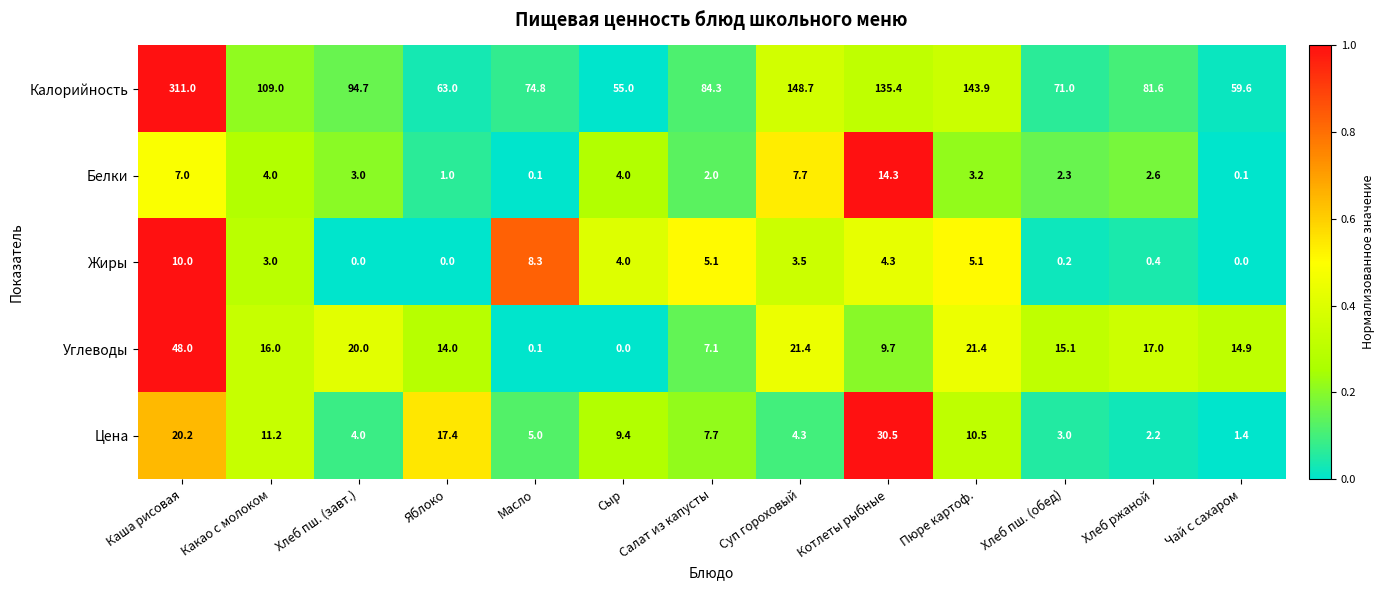

What is the average value of the Белки series?

3.9